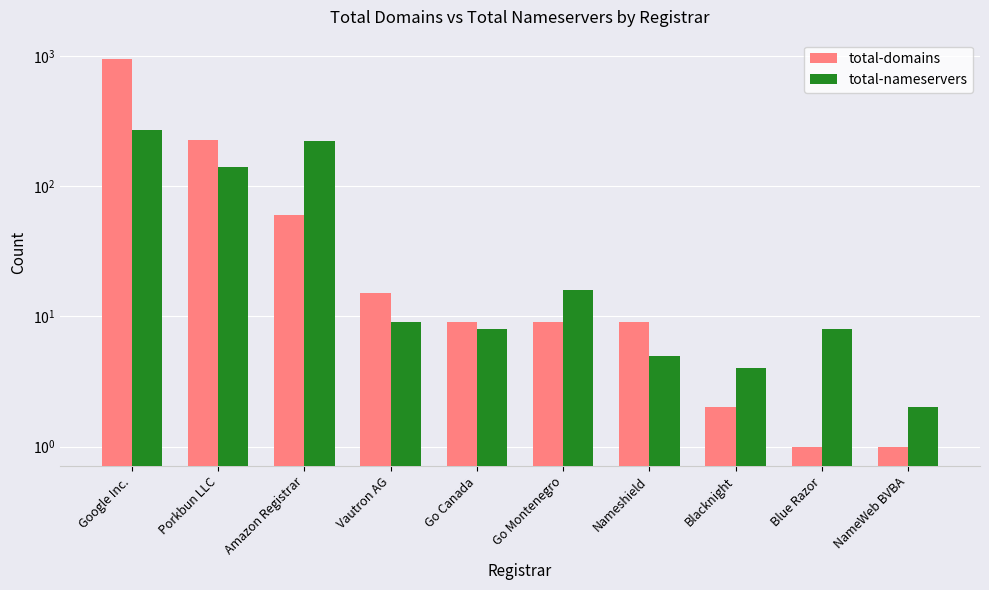

What is the maximum value shown in the chart?

944